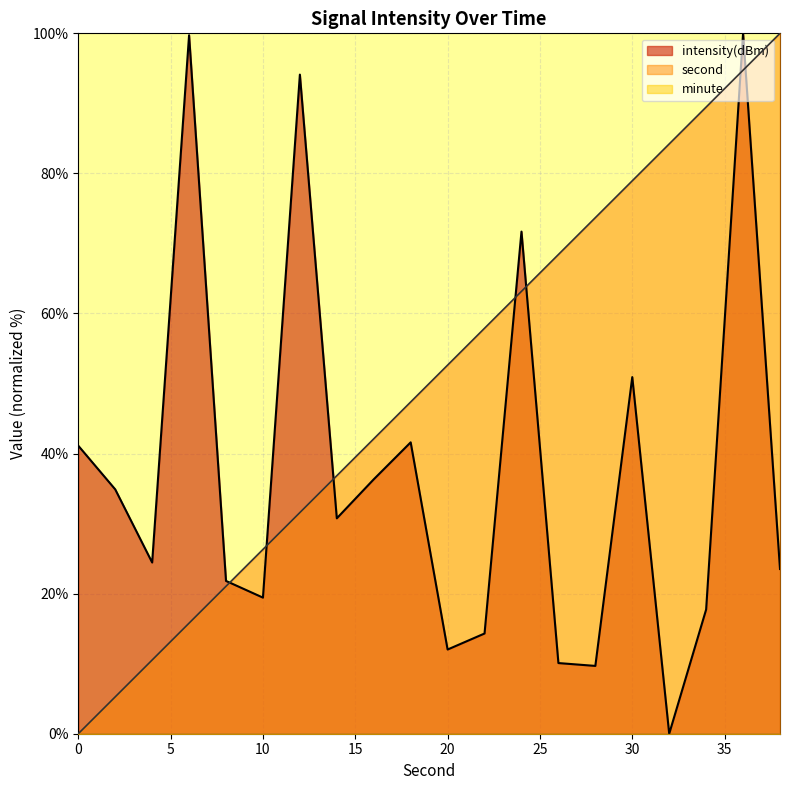

Reading left to right, list all the values displayed in this chart.

second: 0=0.0	2=5.3	4=10.5	6=15.8	8=21.1	10=26.3	12=31.6	14=36.8	16=42.1	18=47.4	20=52.6	22=57.9	24=63.2	26=68.4	28=73.7	30=78.9	32=84.2	34=89.5	36=94.7	38=100.0
intensity: 0=41.1	2=34.9	4=24.4	6=99.7	8=21.8	10=19.4	12=94.1	14=30.8	16=36.3	18=41.6	20=12.0	22=14.3	24=71.7	26=10.1	28=9.7	30=50.9	32=0.0	34=17.7	36=100.0	38=23.5